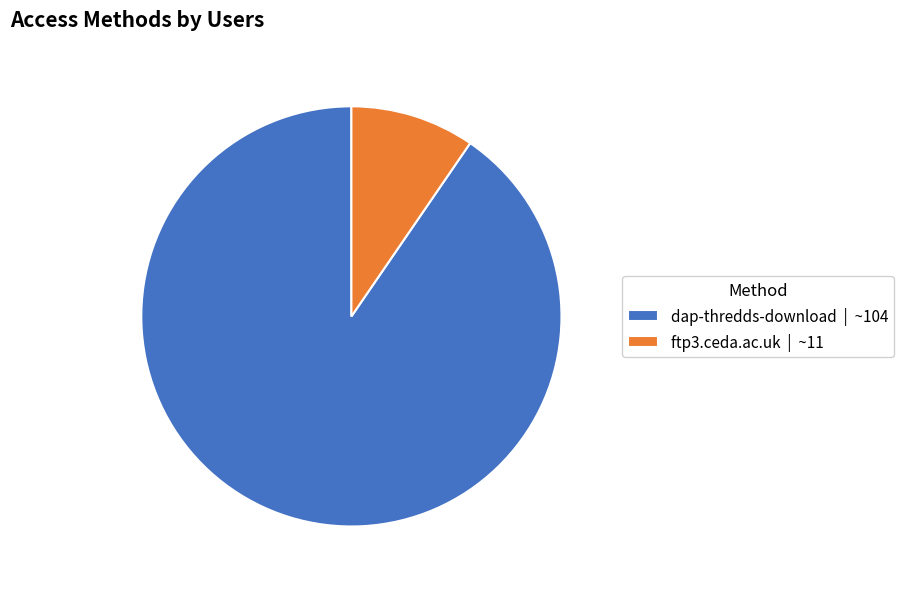

Count the number of slices in the pie.

2